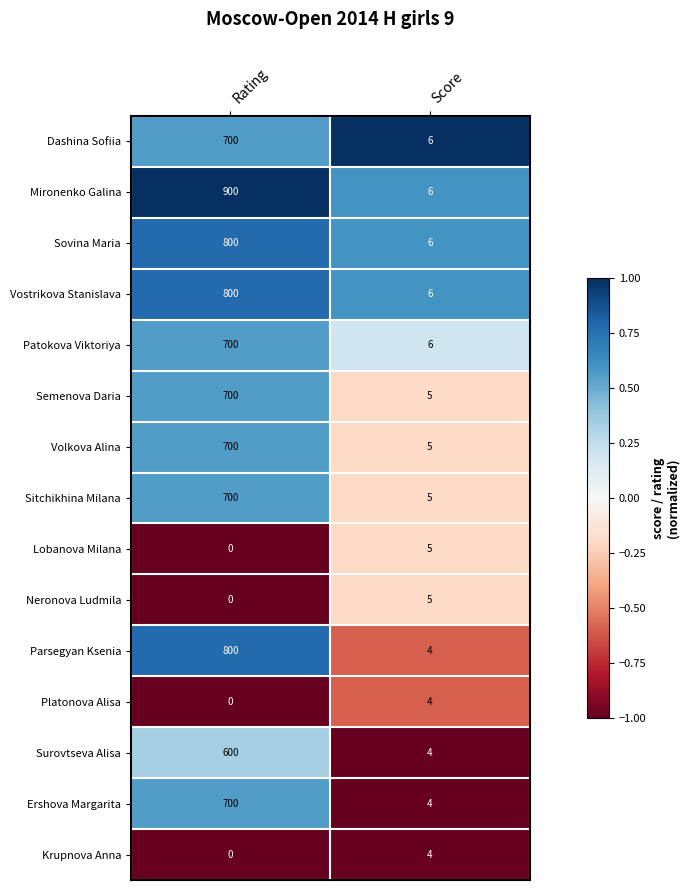

What is the sum of all Lobanova Milana values?

5